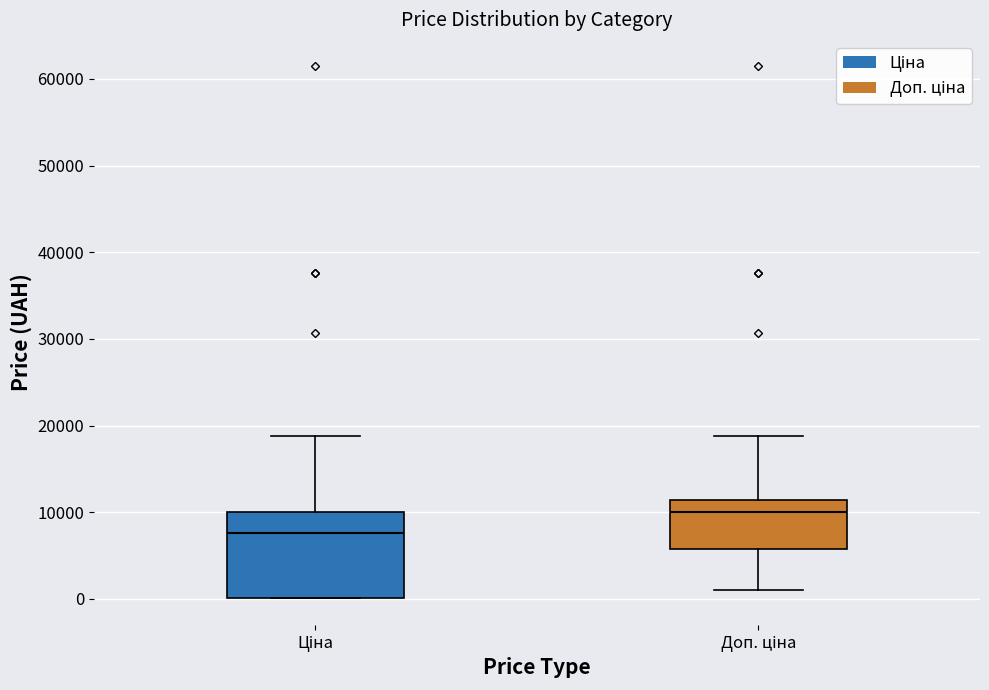

Where does the lower whisker of the box for Доп. ціна end on the y-axis? The values are not printed on the chart, so give them approximately, as read against the axis.

1000